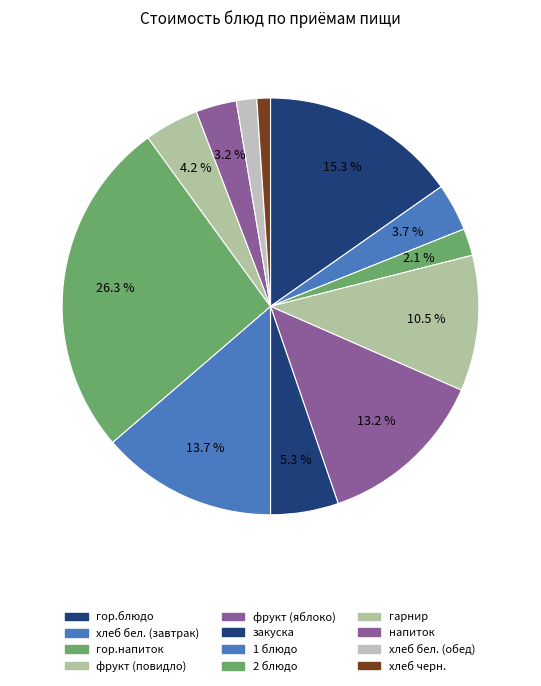

True or false: хлеб черн. accounts for 13% of the total.

False